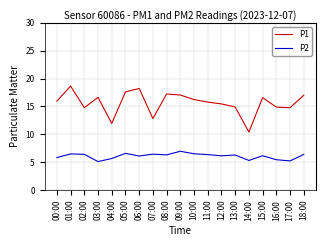

Which series has the largest total across all categories?

P1